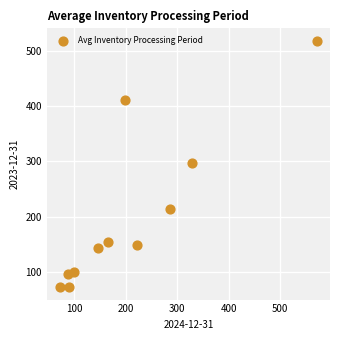

What is the range of Y values (max minus min)?

447